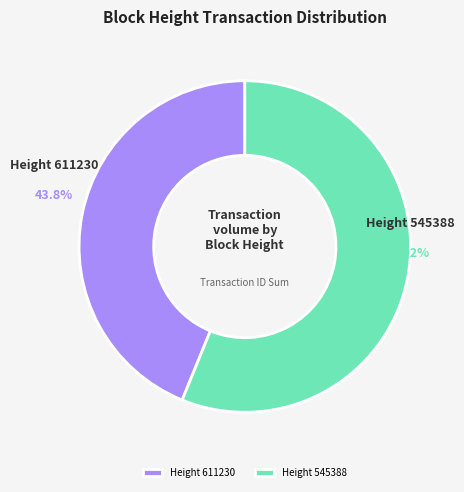

Rank the categories by value from highest to lowest.

Height 545388, Height 611230